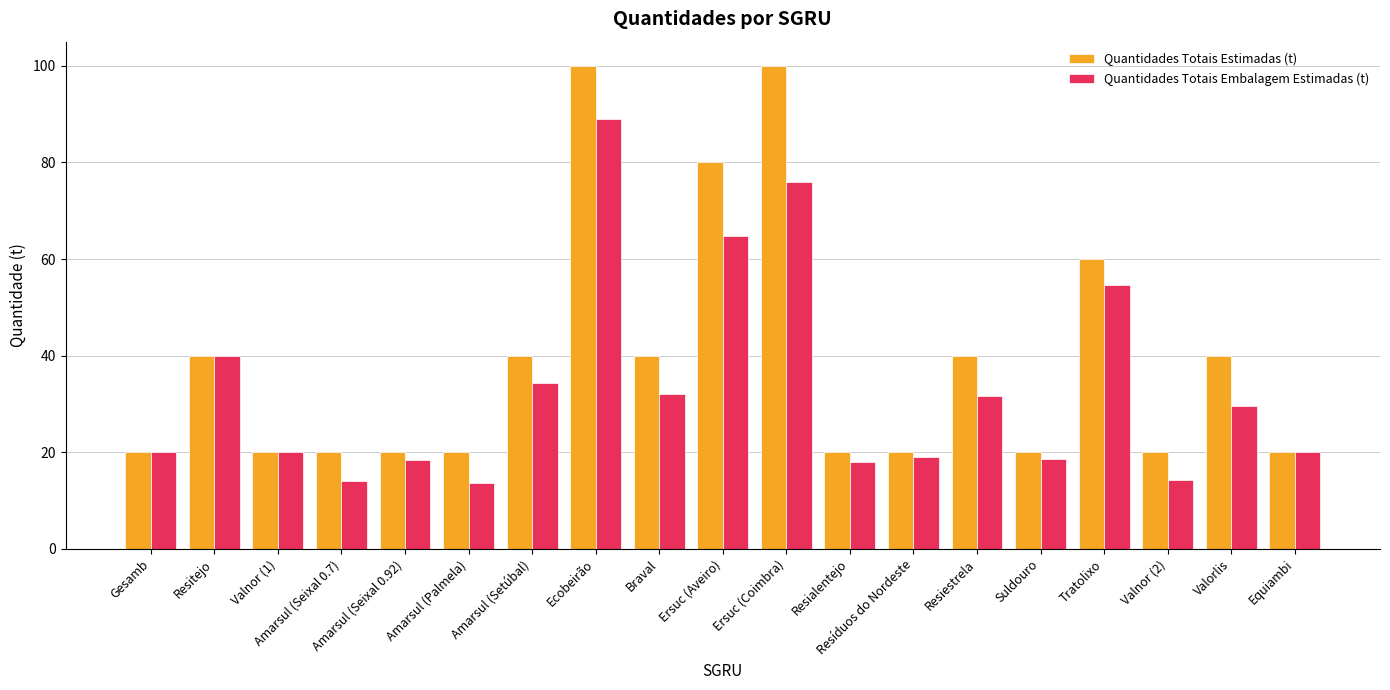

Count the number of categories in the chart.

19